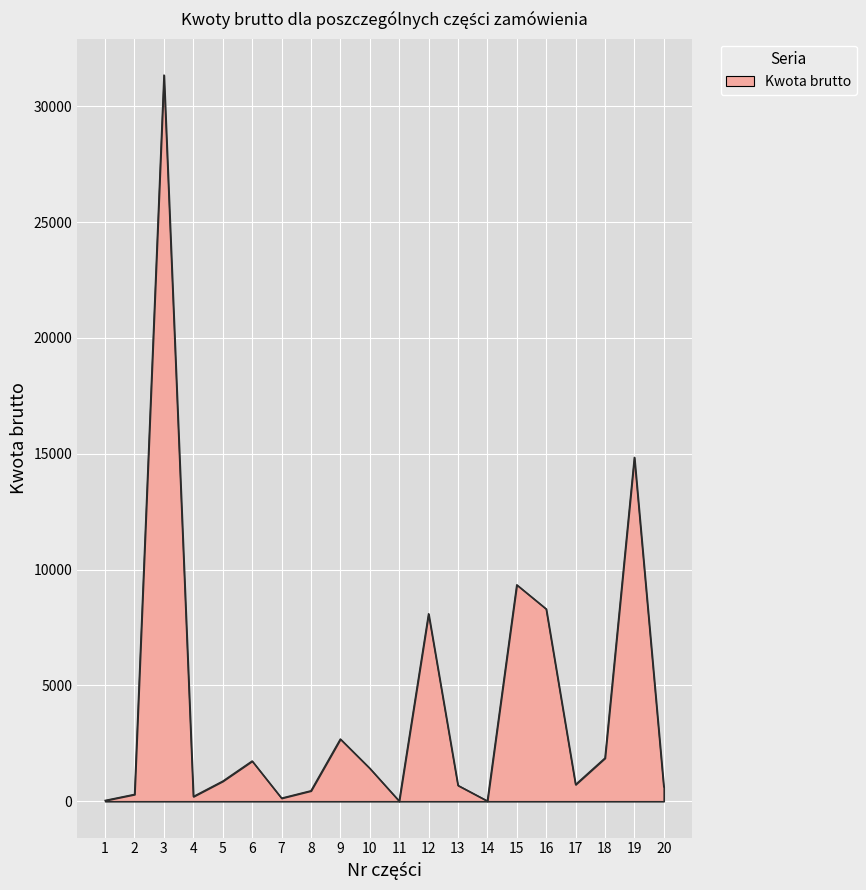

What is the greatest value displayed?

31350.0